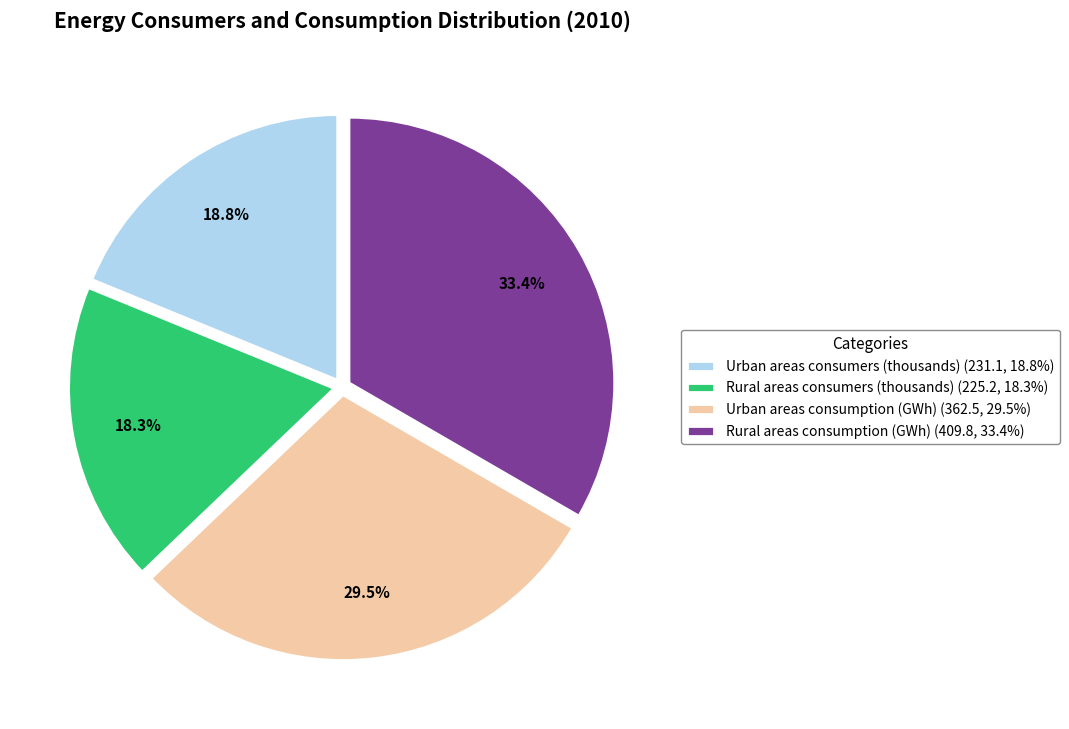

Count the number of slices in the pie.

4